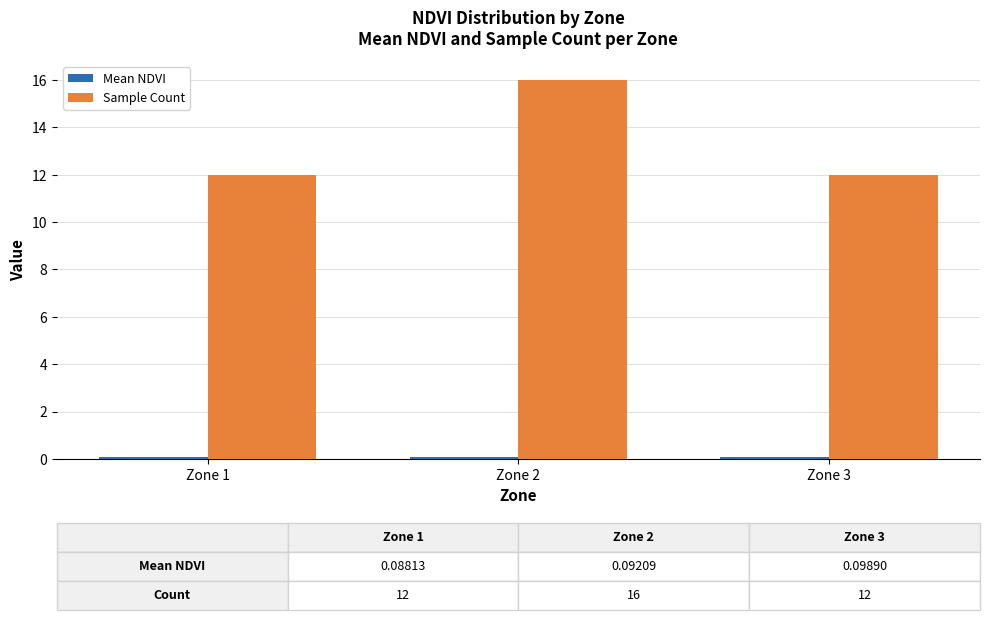

Which series changed the most between Zone 2 and Zone 3?

Sample Count